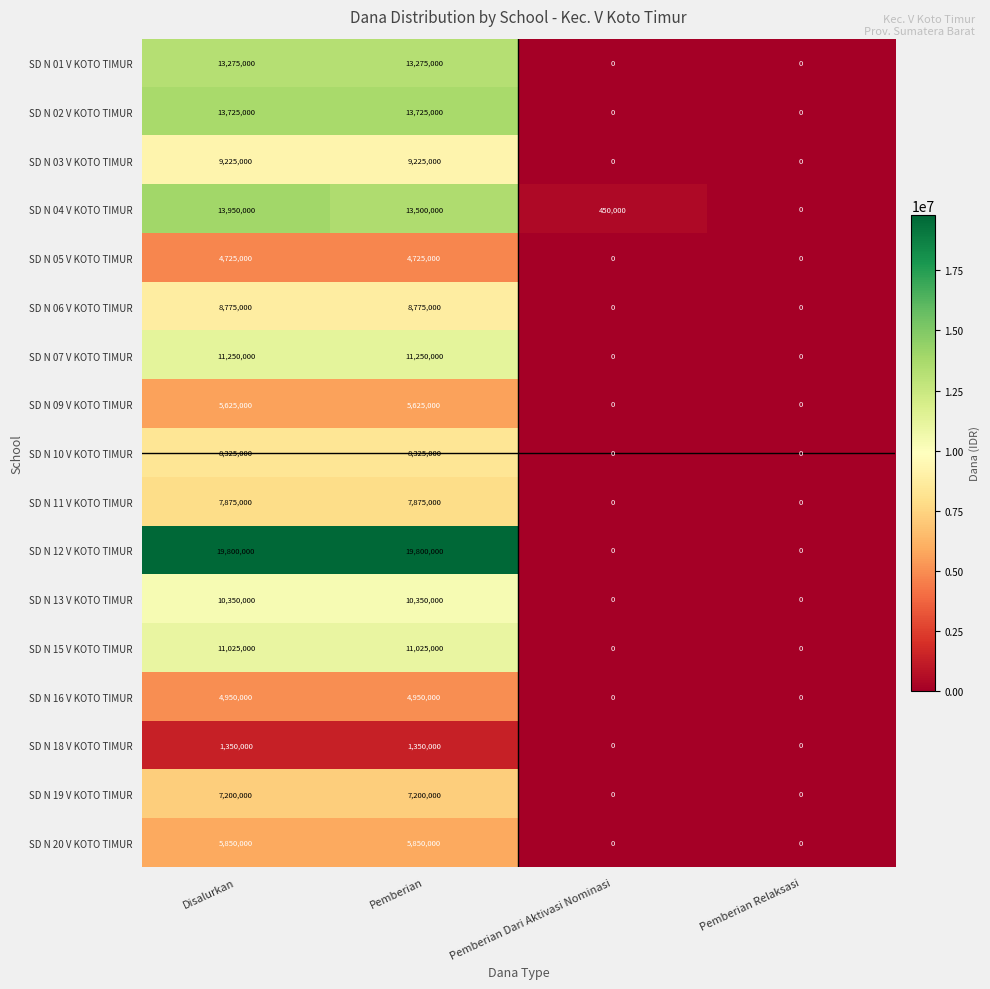

What is the approximate value of SD N 16 V KOTO TIMUR at Pemberian?

4950000